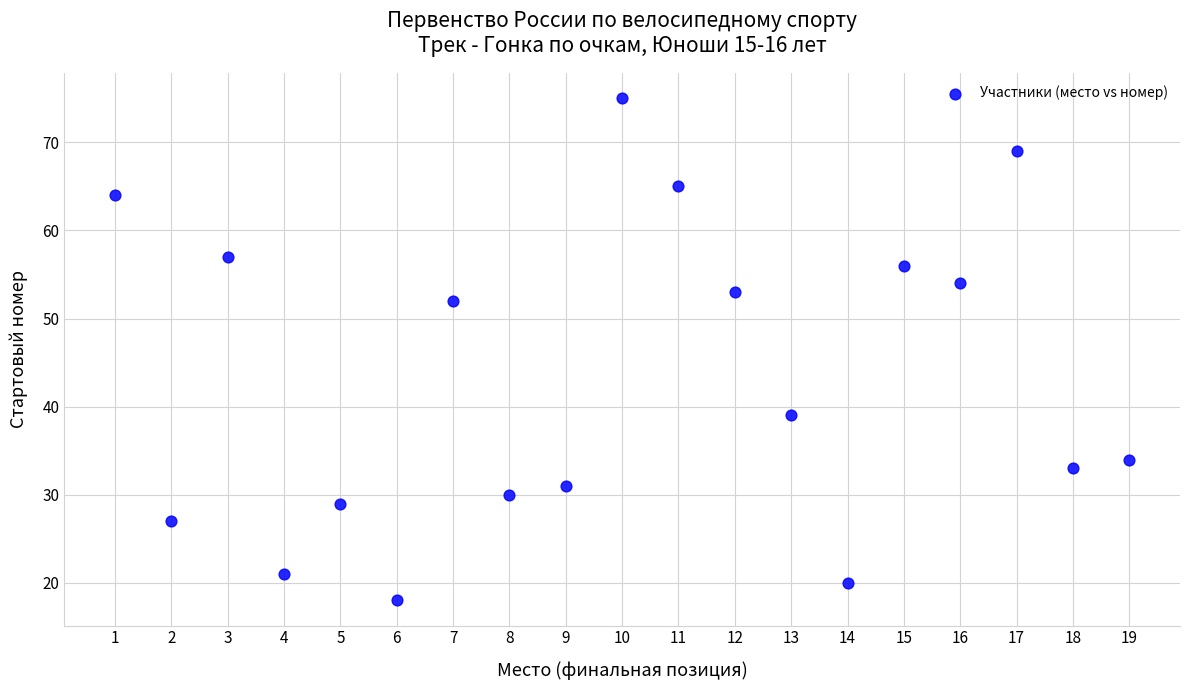

What is the range of Y values (max minus min)?

57